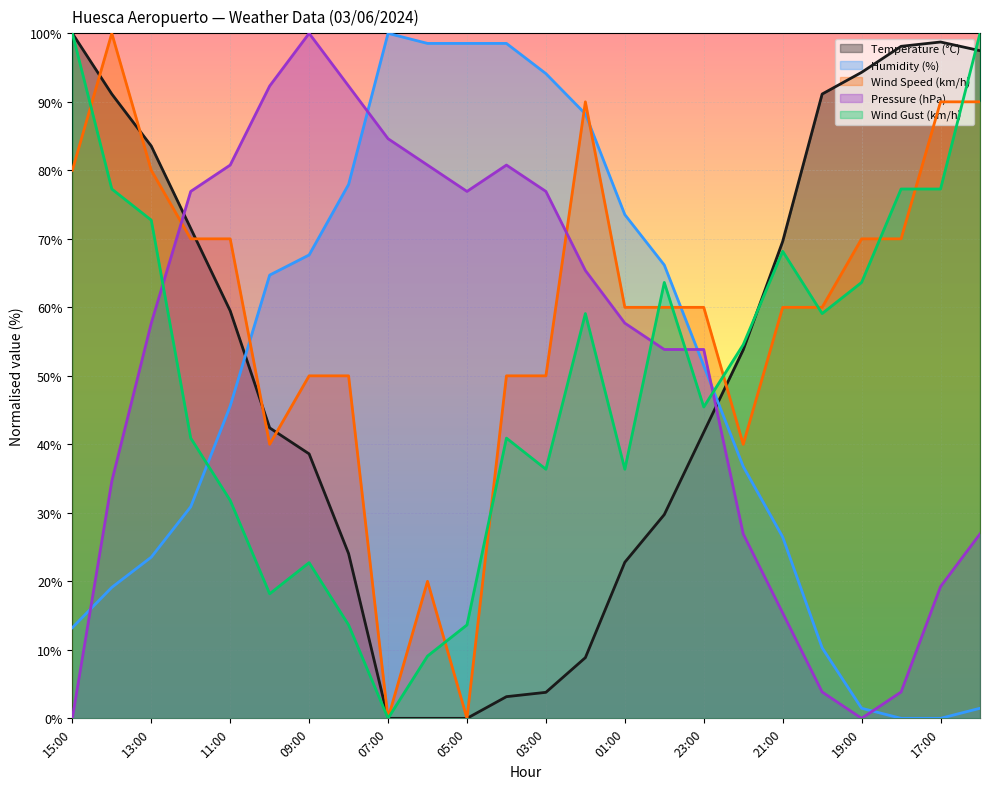

True or false: Pressure (hPa) and Humidity (%) cross at least once.

True